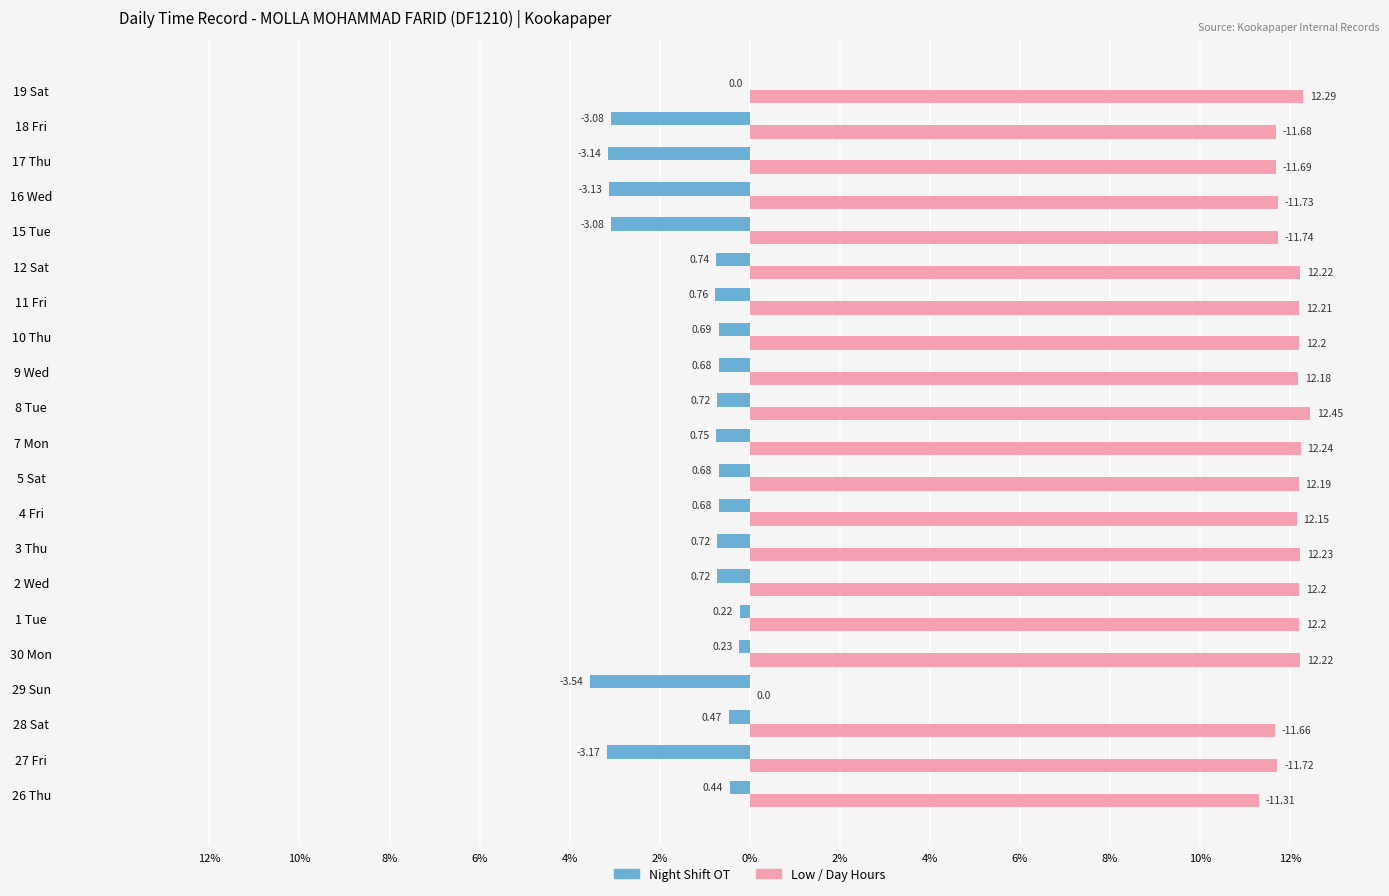

What are all the series names shown in the legend?

Night Shift OT, Low / Day Hours